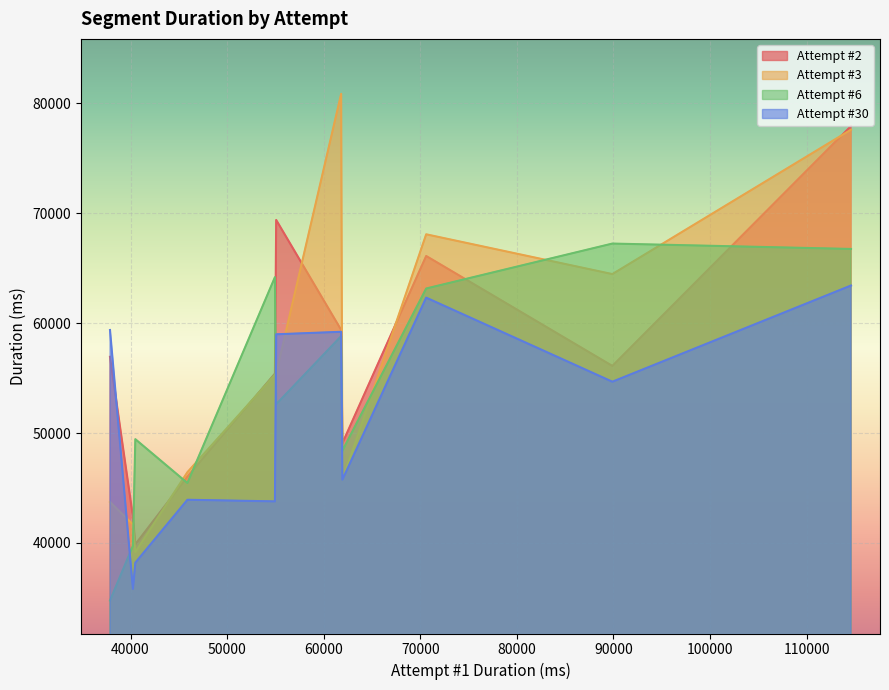

True or false: Attempt #3 has a value of 27127 at 3-1.

False